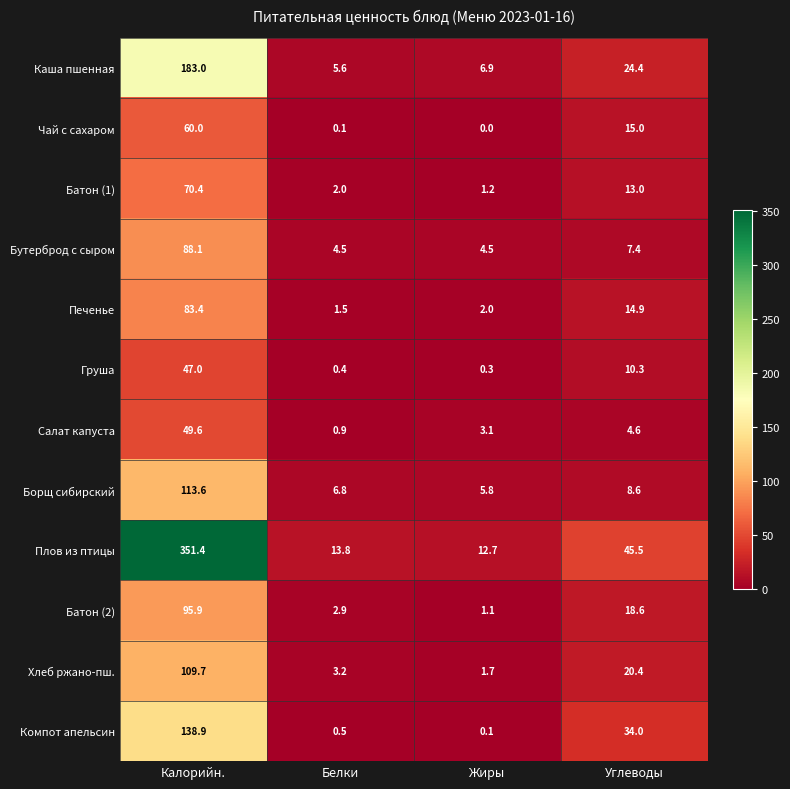

At Жиры, list the series in order from smallest to largest.

Чай с сахаром, Компот апельсин, Груша, Батон (2), Батон (1), Хлеб ржано-пш., Печенье, Салат капуста, Бутерброд с сыром, Борщ сибирский, Каша пшенная, Плов из птицы